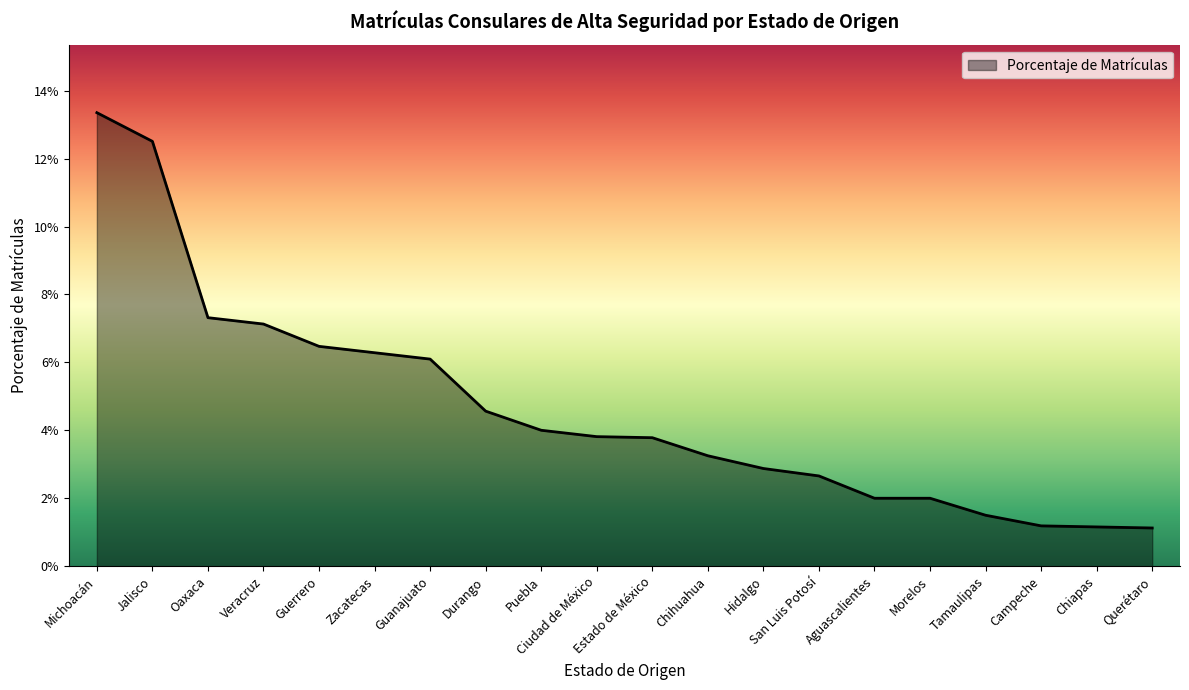

List the labels in order of value, smallest first.

Querétaro, Chiapas, Campeche, Tamaulipas, Aguascalientes, Morelos, San Luis Potosí, Hidalgo, Chihuahua, Estado de México, Ciudad de México, Puebla, Durango, Guanajuato, Zacatecas, Guerrero, Veracruz, Oaxaca, Jalisco, Michoacán